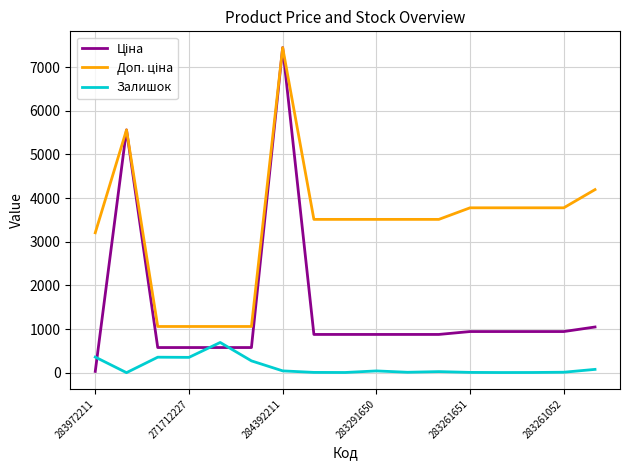

Is this an area chart (filled region under the line)?

No